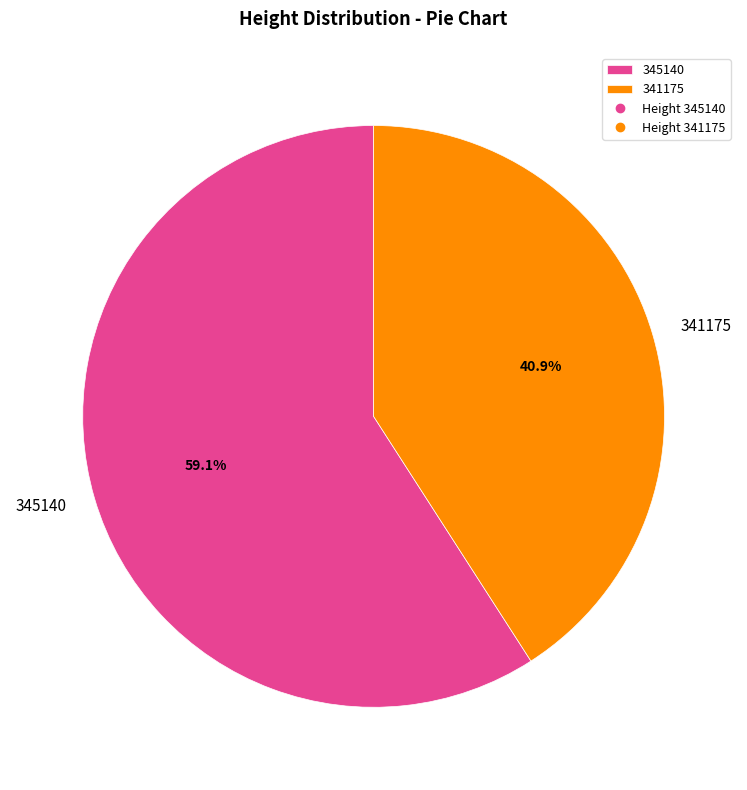

The 345140 slice represents 72% of the pie. True or false?

False